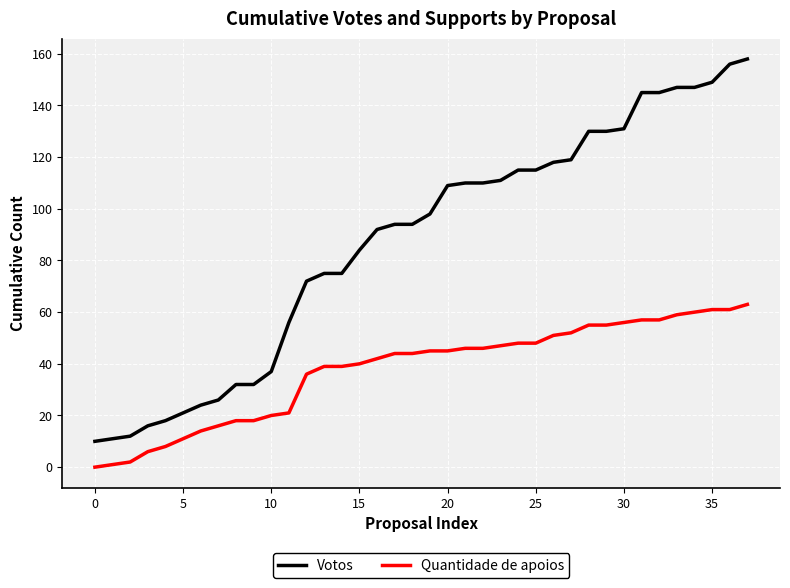

Which series has the widest spread of values?

Votos